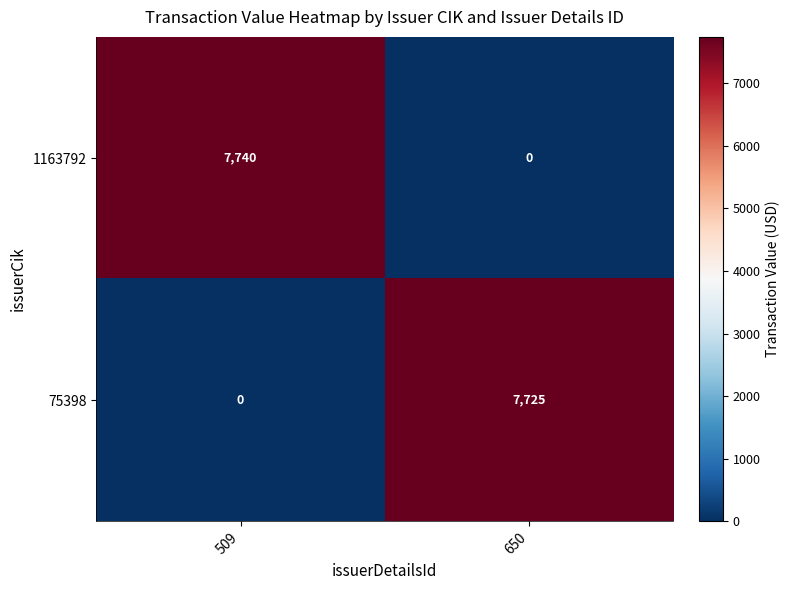

Rank the series by their maximum value, from highest to lowest.

1163792, 75398